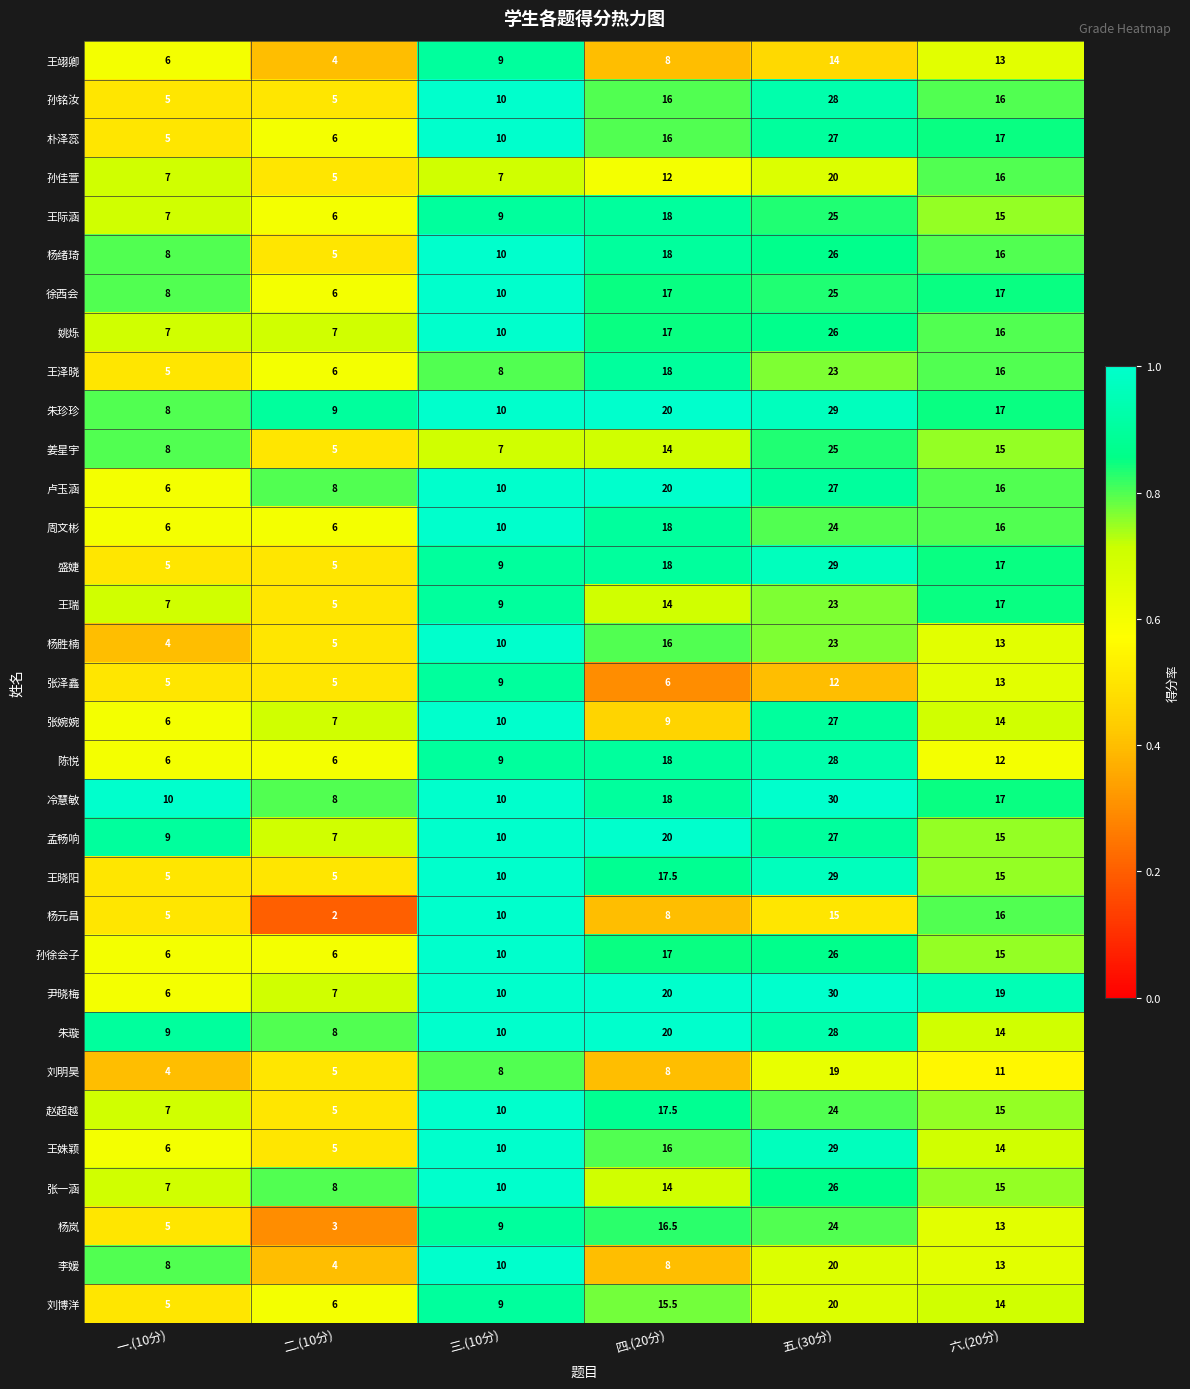

What is the difference between the highest and lowest values at 四.(20分)?

14.0